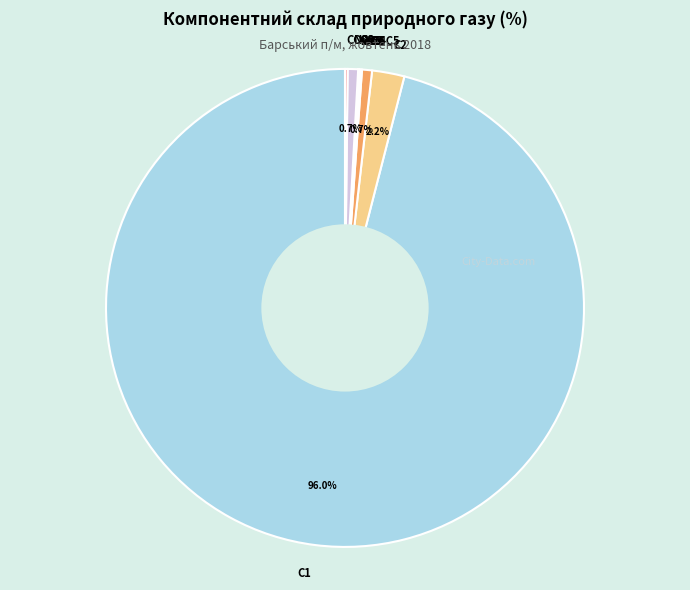

Which category accounts for the majority?

С1